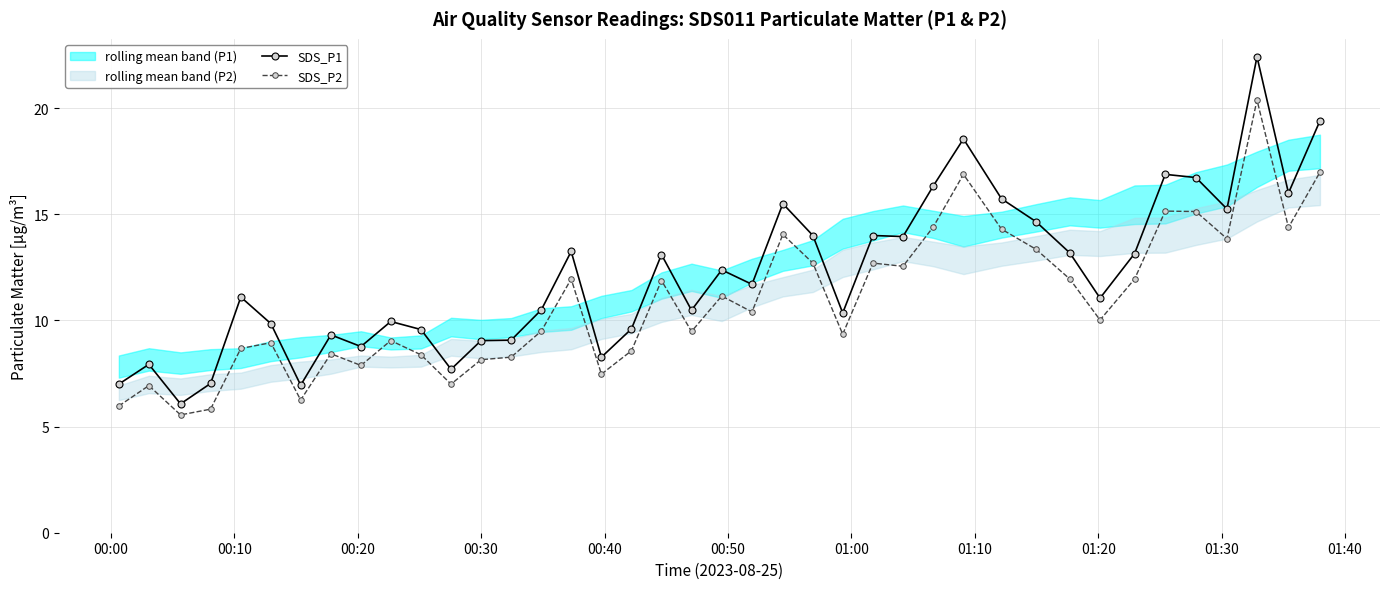

Reading left to right, extract all data points from this chart.

SDS_P1: 7.0	7.9	6.1	7.0	11.1	9.8	7.0	9.3	8.8	9.9	9.6	7.7	9.1	9.1	10.5	13.2	8.3	9.6	13.1	10.5	12.4	11.7	15.5	14.0	10.3	14.0	13.9	16.3	18.6	15.7	14.7	13.2	11.1	13.2	16.9	16.7	15.2	22.4	16.0	19.4
SDS_P2: 6.0	6.9	5.5	5.8	8.7	8.9	6.2	8.4	7.9	9.1	8.4	7.0	8.2	8.3	9.5	11.9	7.5	8.6	11.9	9.5	11.2	10.4	14.1	12.7	9.3	12.7	12.6	14.4	16.9	14.3	13.3	11.9	10.0	11.9	15.2	15.1	13.8	20.4	14.4	17.0